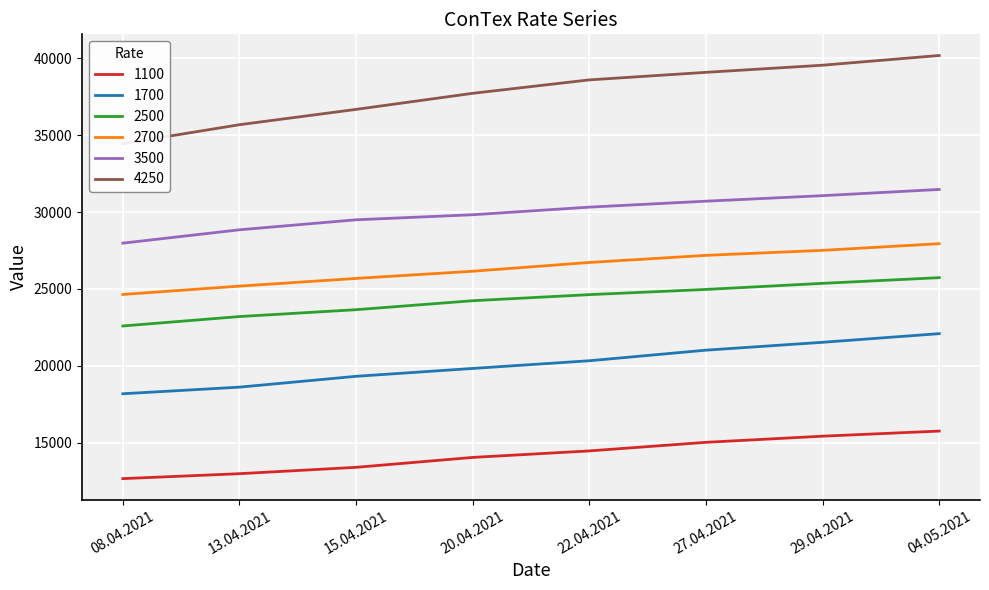

Reading left to right, transcribe all the data shown in this chart.

1100: 12667	12988	13402	14046	14469	15027	15427	15758
1700: 18185	18615	19319	19831	20331	21019	21531	22092
2500: 22592	23204	23650	24233	24629	24967	25363	25733
2700: 24640	25183	25683	26150	26721	27183	27508	27942
3500: 27977	28845	29495	29823	30318	30705	31064	31468
4250: 34443	35677	36673	37718	38591	39082	39545	40177